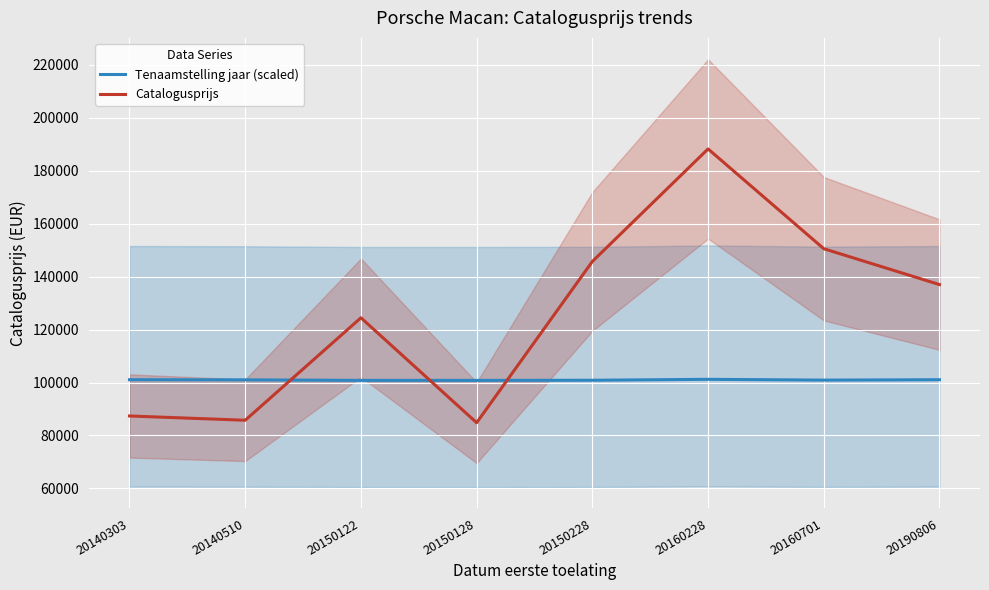

What are all the series names shown in the legend?

Tenaamstelling jaar (scaled), Catalogusprijs